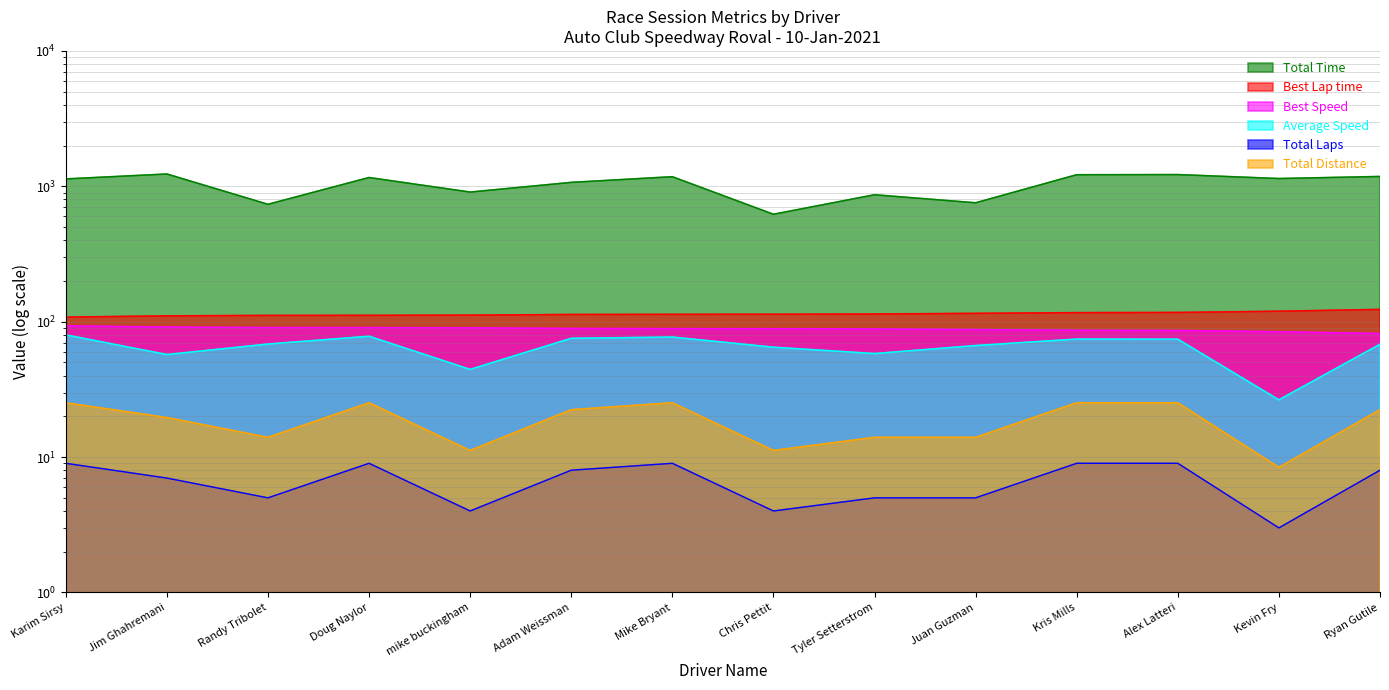

What is the difference between the maximum and minimum values in the Average Speed series?

53.5